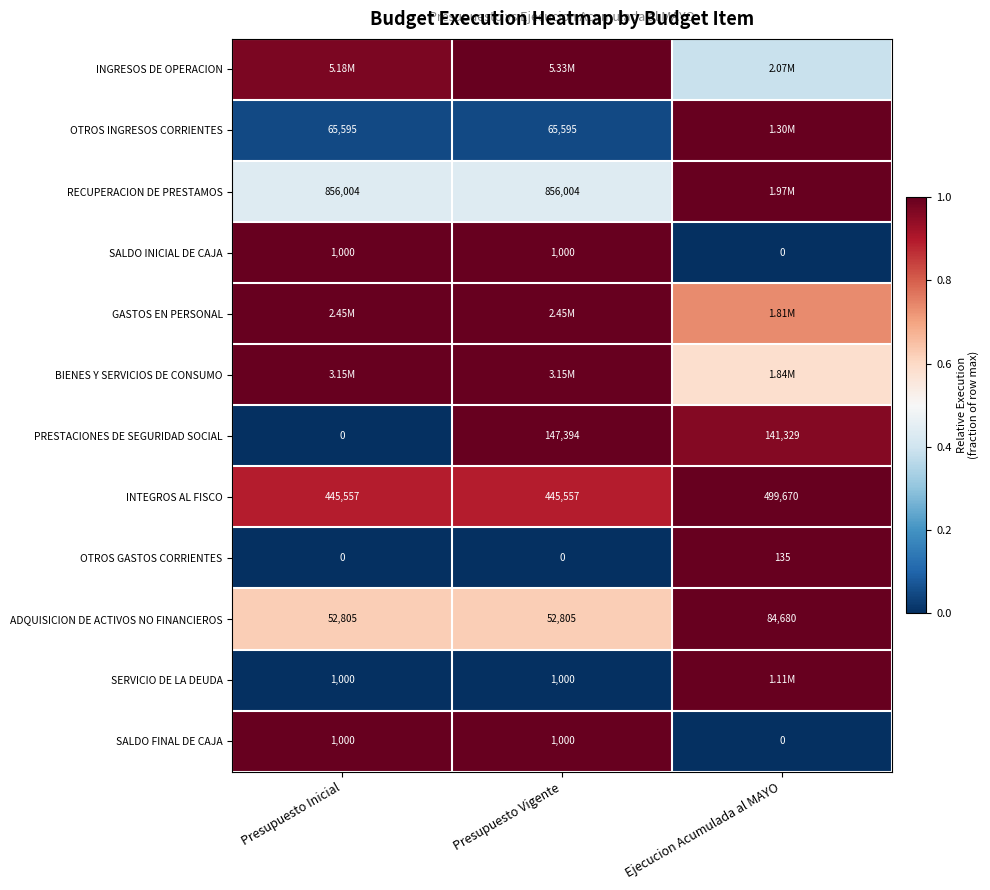

What is the spread (max minus min) of values at Presupuesto Vigente?

1.0